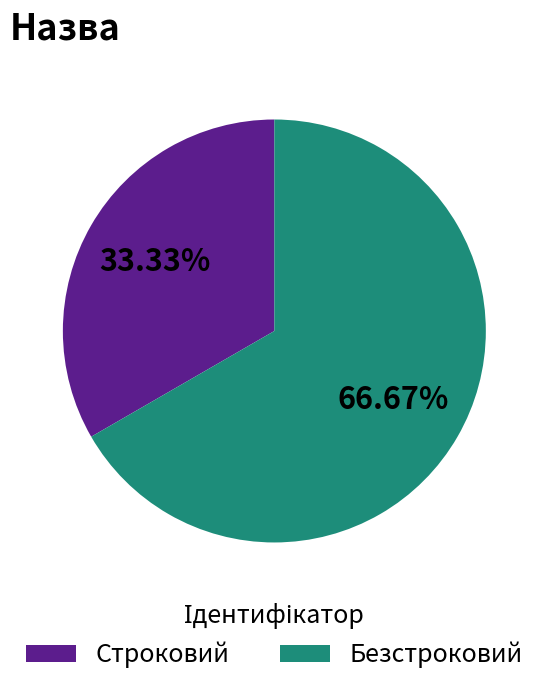

Rank the categories by value from lowest to highest.

Строковий, Безстроковий